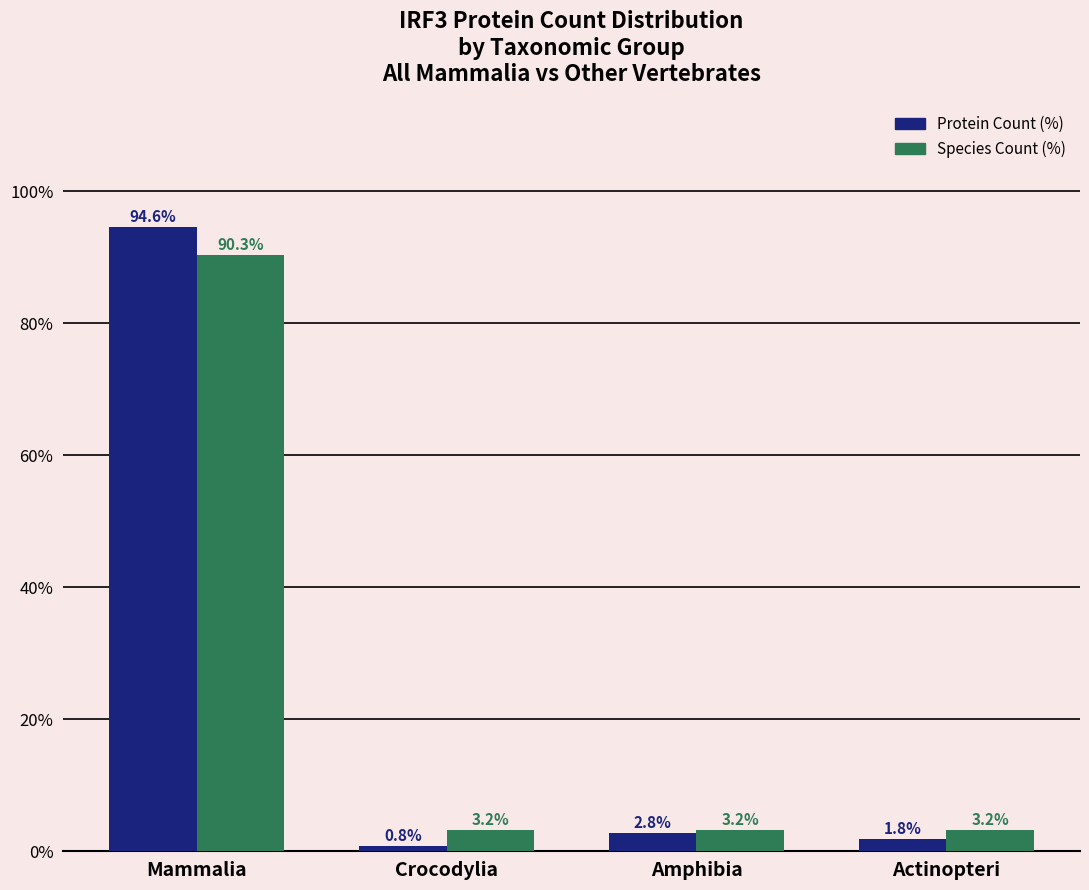

At how many categories does at least one series exceed 40?

1